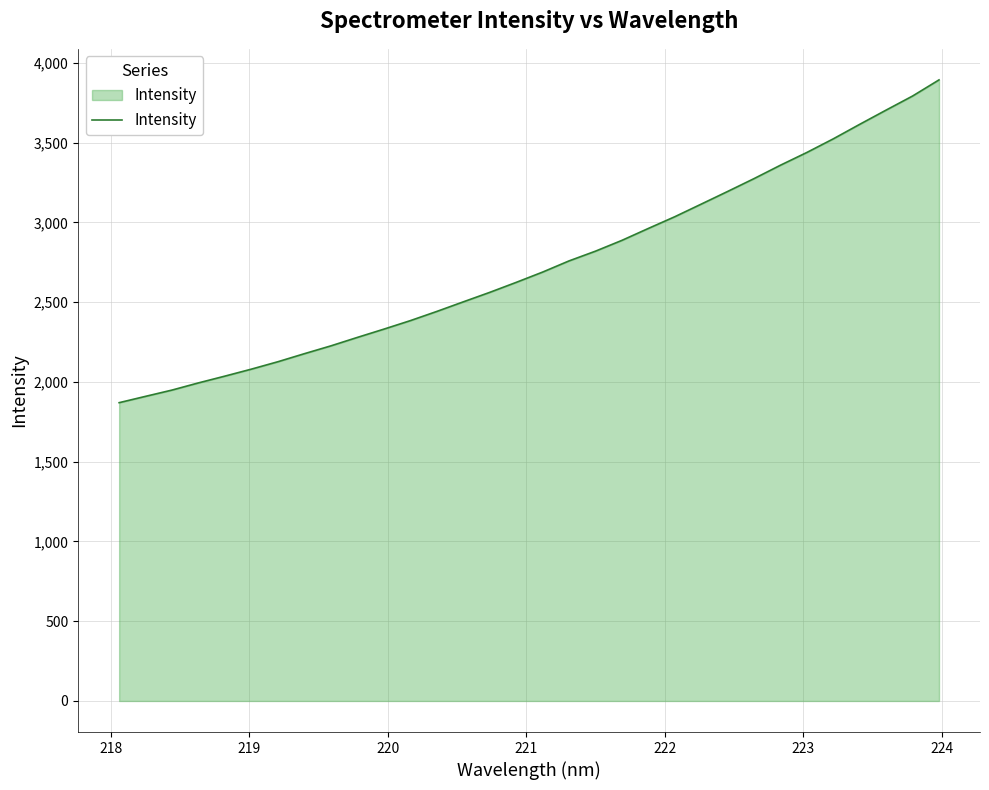

What is the greatest value displayed?

3892.5